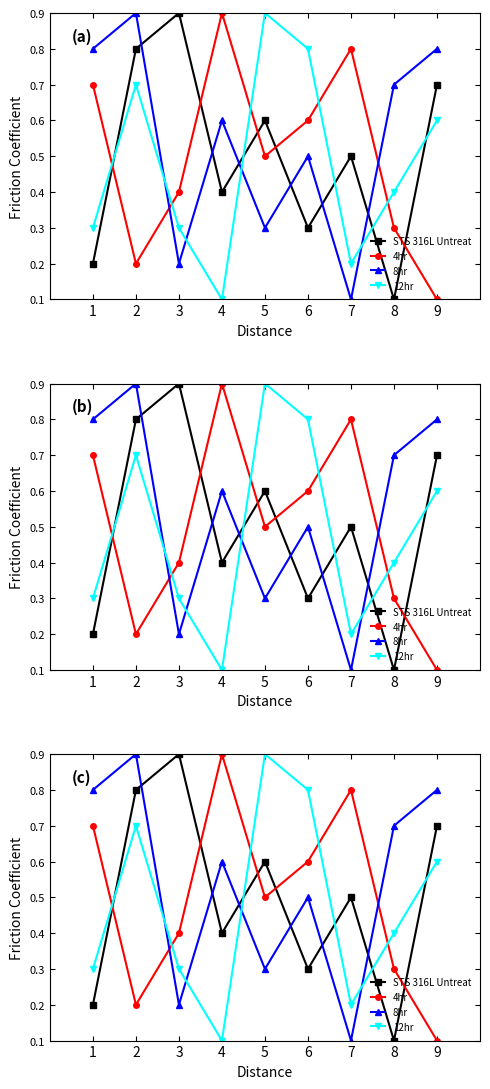

True or false: 4hr has a value of 0.4 at 4.

False